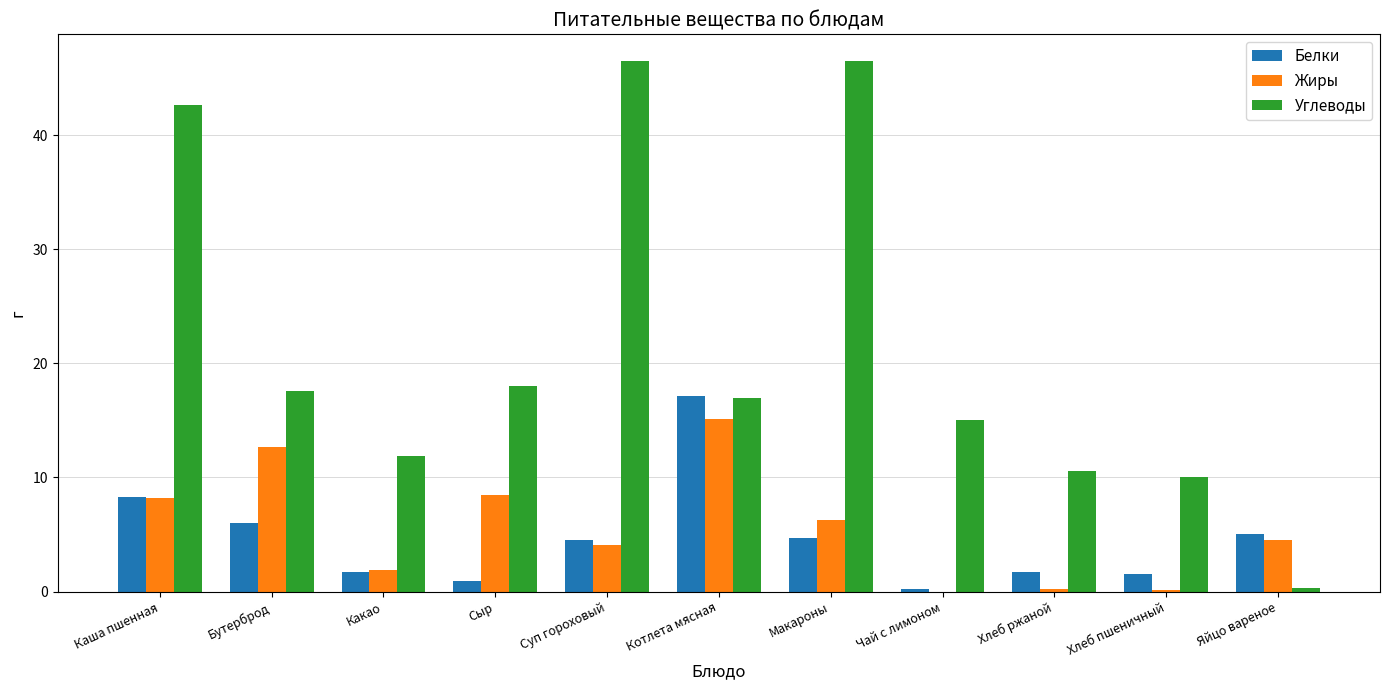

Is the value of Жиры at Макароны greater than the value of Белки at Каша пшенная?

No